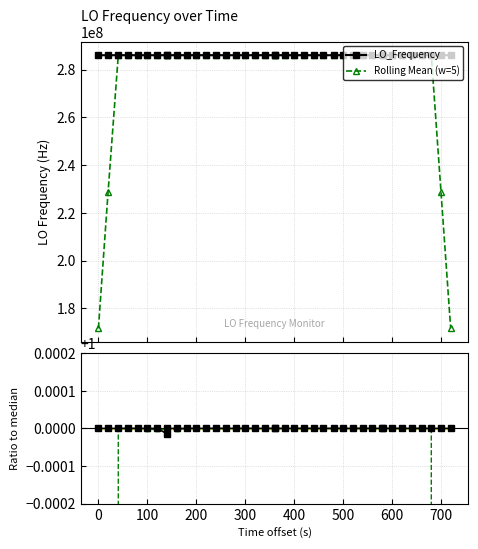

Reading left to right, extract all data points from this chart.

LO_Frequency: 286047001.0	286047000.5	286046999.9	286046999.9	286047002.6	286047001.4	286047002.1	286043110.7	286047002.0	286047000.1	286047002.4	286047002.3	286047000.2	286047000.7	286047000.6	286047000.8	286047011.9	286046998.5	286046998.1	286046999.0	286046999.0	286046998.3	286046998.5	286046998.1	286047000.7	286046998.9	286046998.9	286046998.4	286046999.1	286046998.3	286046998.5	286046998.1	286046998.1	286046998.3	286046998.1	286046998.6	286046998.7	286047000.4	286047000.2	286046999.8
Rolling Mean (w=5): 171628200.3	228837600.3	286047000.8	286047000.9	286047001.2	286046223.3	286046223.8	286046223.3	286046223.5	286046223.5	286047001.4	286047001.1	286047001.2	286047000.9	286047002.8	286047002.5	286047002.0	286047001.7	286047001.3	286046998.6	286046998.6	286046998.6	286046998.9	286046998.9	286046999.0	286046999.0	286046999.2	286046998.7	286046998.6	286046998.5	286046998.4	286046998.3	286046998.2	286046998.2	286046998.4	286046998.8	286046999.2	286046999.5	228837599.8	171628200.1
Ratio to median: 1.0	1.0	1.0	1.0	1.0	1.0	1.0	1.0	1.0	1.0	1.0	1.0	1.0	1.0	1.0	1.0	1.0	1.0	1.0	1.0	1.0	1.0	1.0	1.0	1.0	1.0	1.0	1.0	1.0	1.0	1.0	1.0	1.0	1.0	1.0	1.0	1.0	1.0	1.0	1.0
Smooth Ratio: 0.6	0.8	1.0	1.0	1.0	1.0	1.0	1.0	1.0	1.0	1.0	1.0	1.0	1.0	1.0	1.0	1.0	1.0	1.0	1.0	1.0	1.0	1.0	1.0	1.0	1.0	1.0	1.0	1.0	1.0	1.0	1.0	1.0	1.0	1.0	1.0	1.0	1.0	0.8	0.6